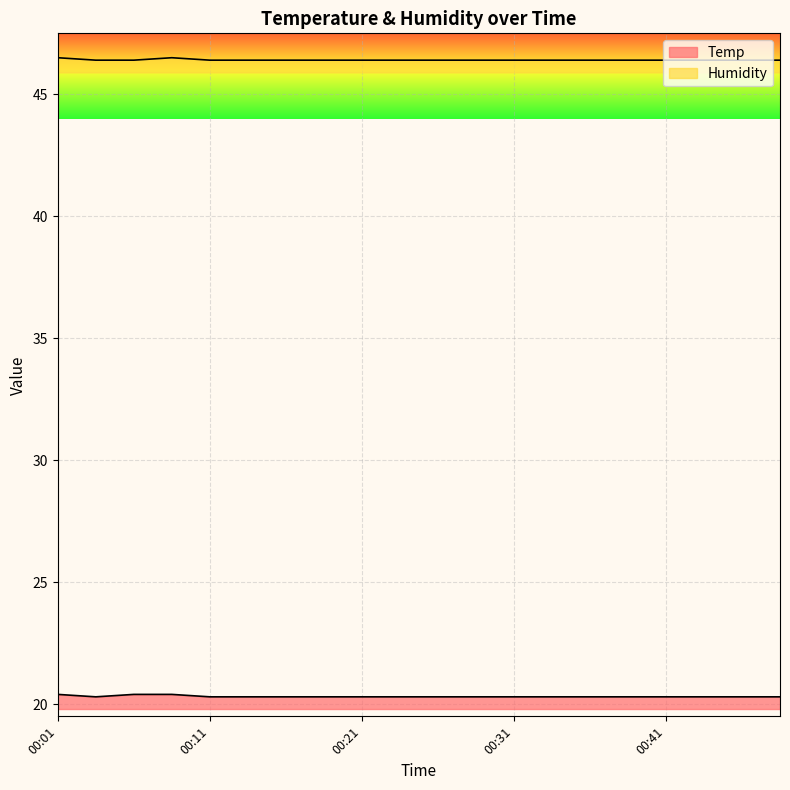

What is the spread (max minus min) of values at 00:48?

26.1